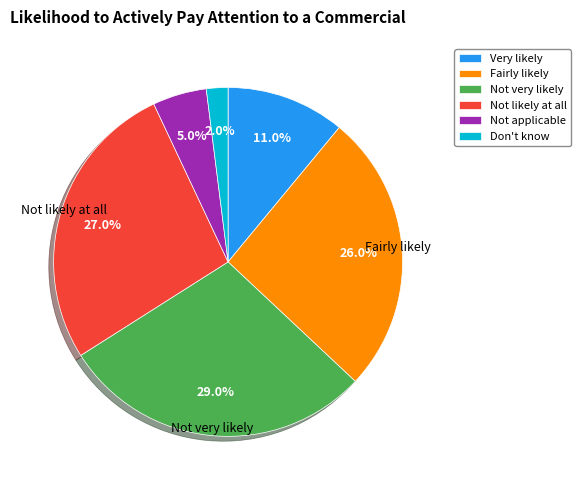

What is the total percentage of Don't know and Very likely?

13.0%